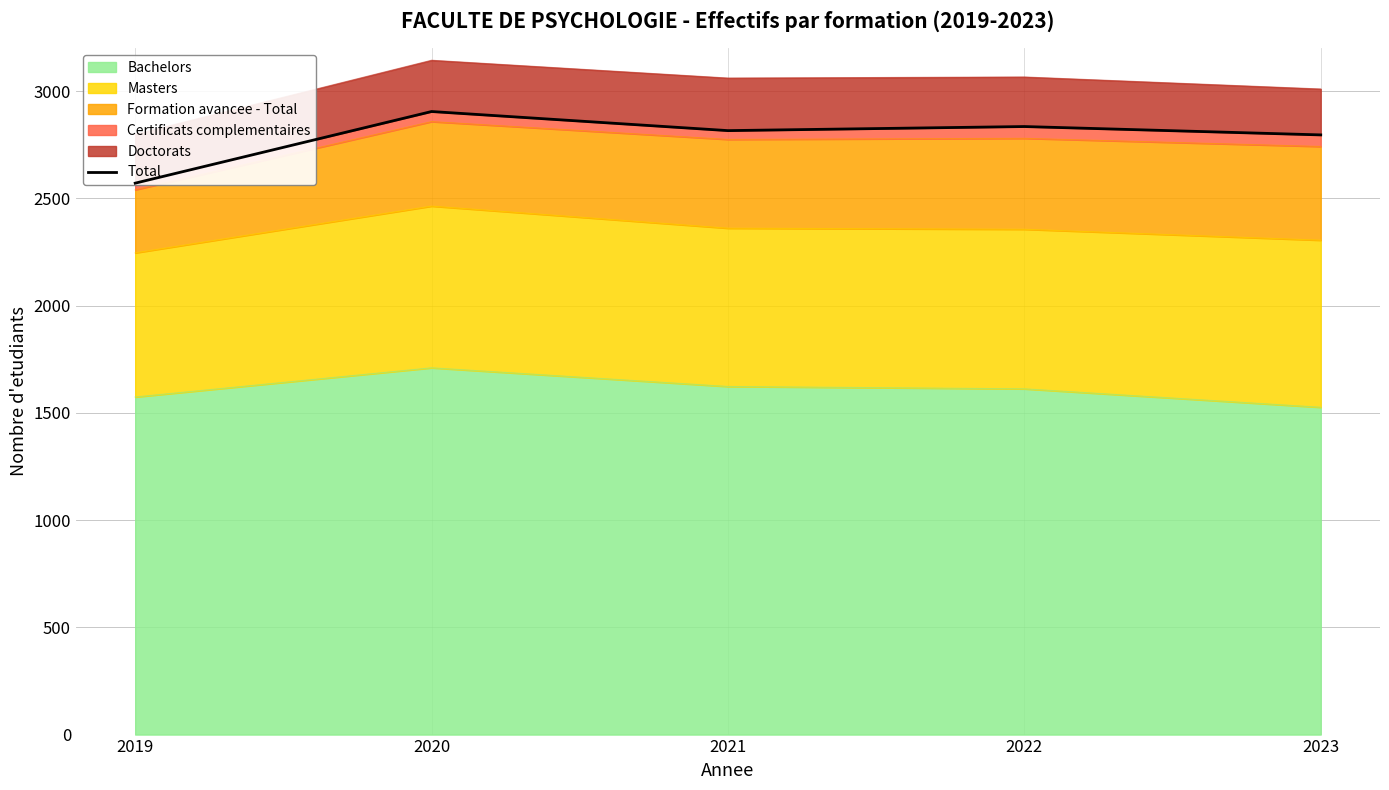

Reading left to right, transcribe all the data shown in this chart.

2571	2905	2816	2835	2796